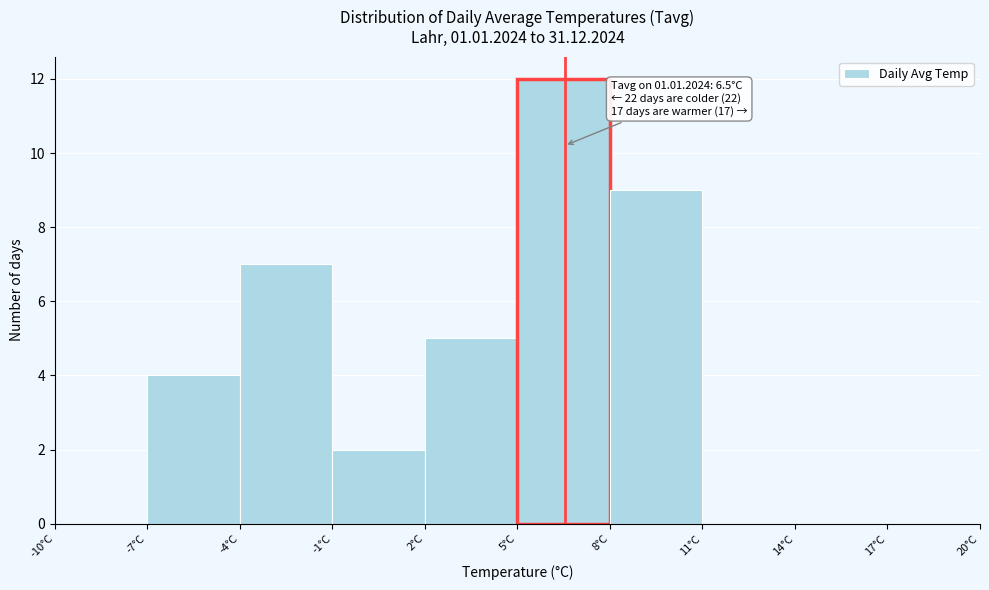

Over which range of the x-axis is the bar tallest?

5 to 8